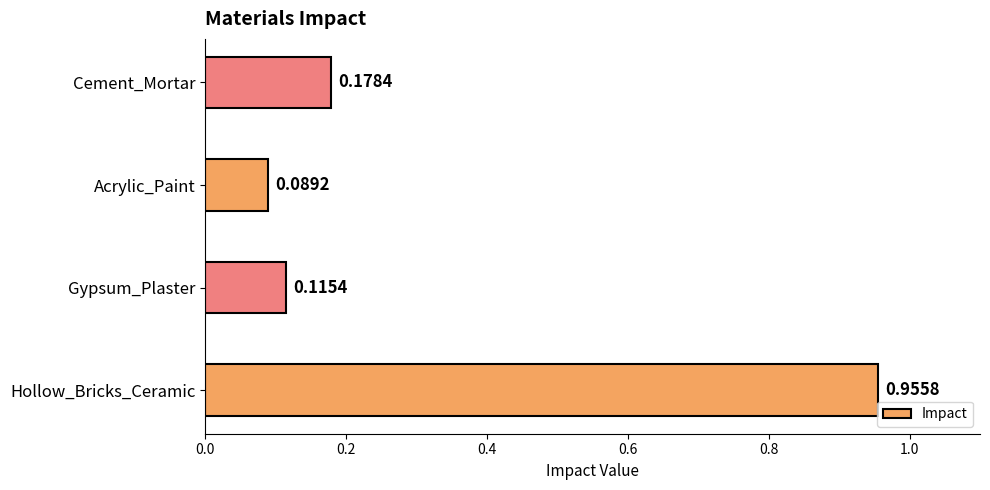

Which label corresponds to the largest value in the chart?

Hollow_Bricks_Ceramic